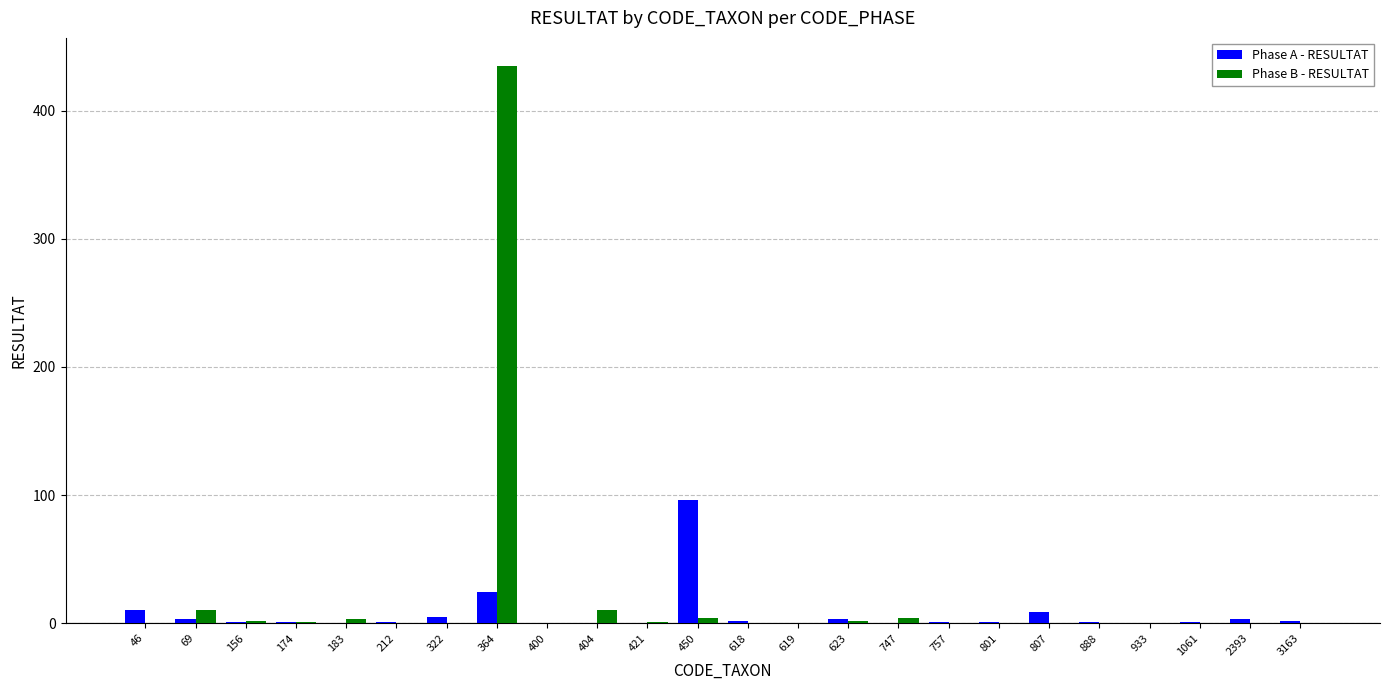

At which label is Phase A - RESULTAT closest to 48?

364